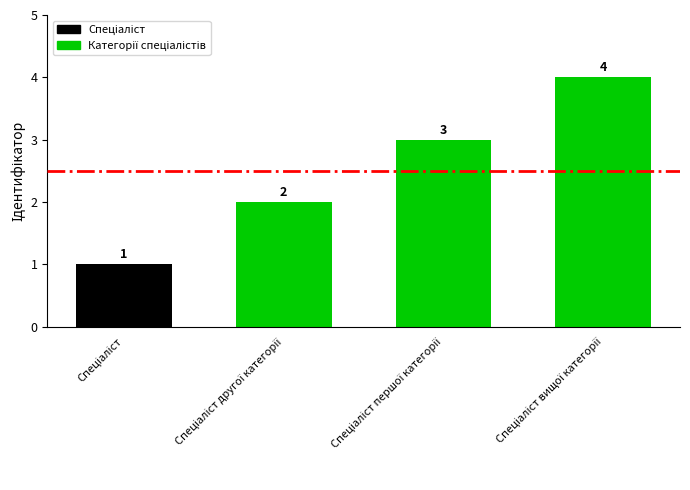

What is the difference between the maximum and minimum values?

3